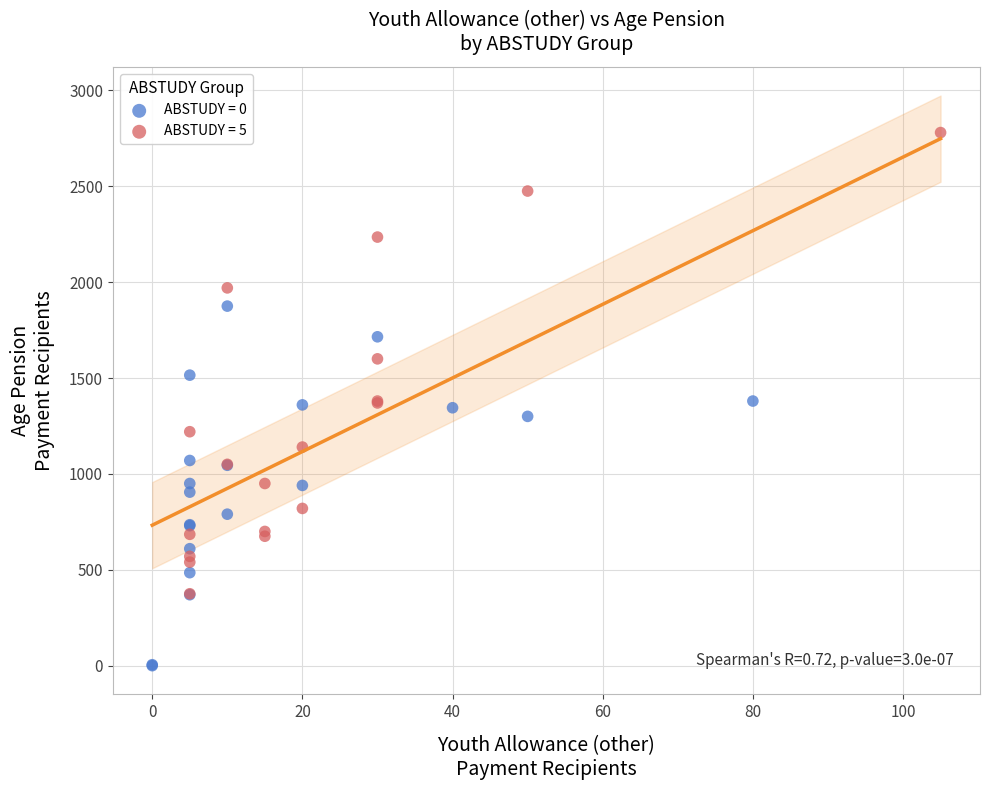

Which series has the widest spread of Y values?

ABSTUDY = 5